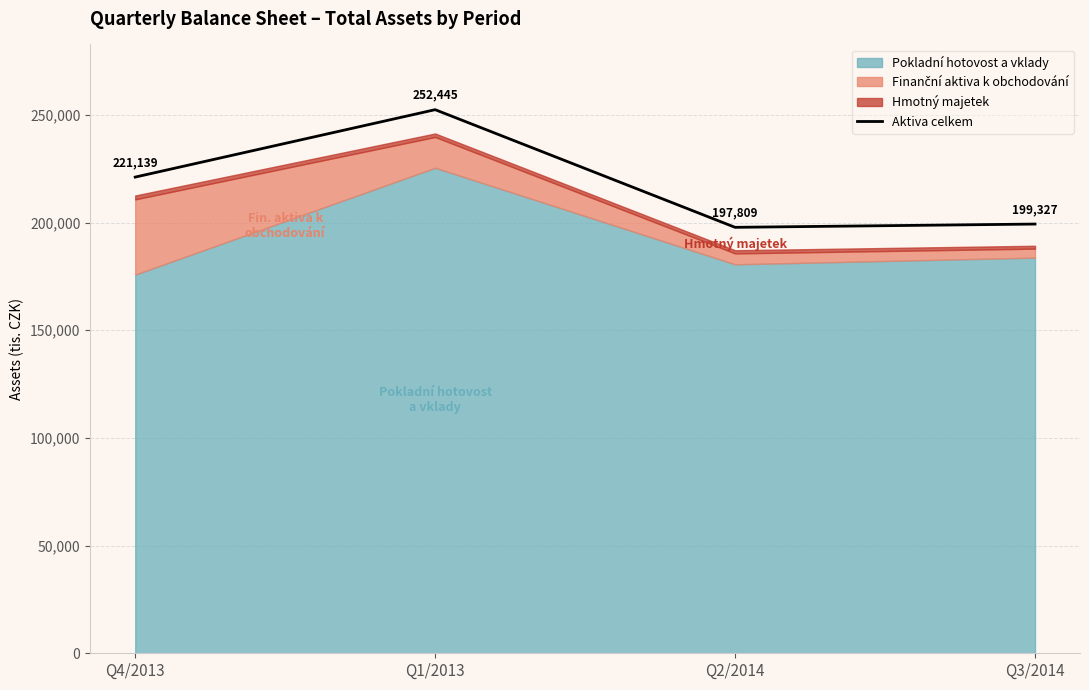

What is the minimum value shown in the chart?

197809